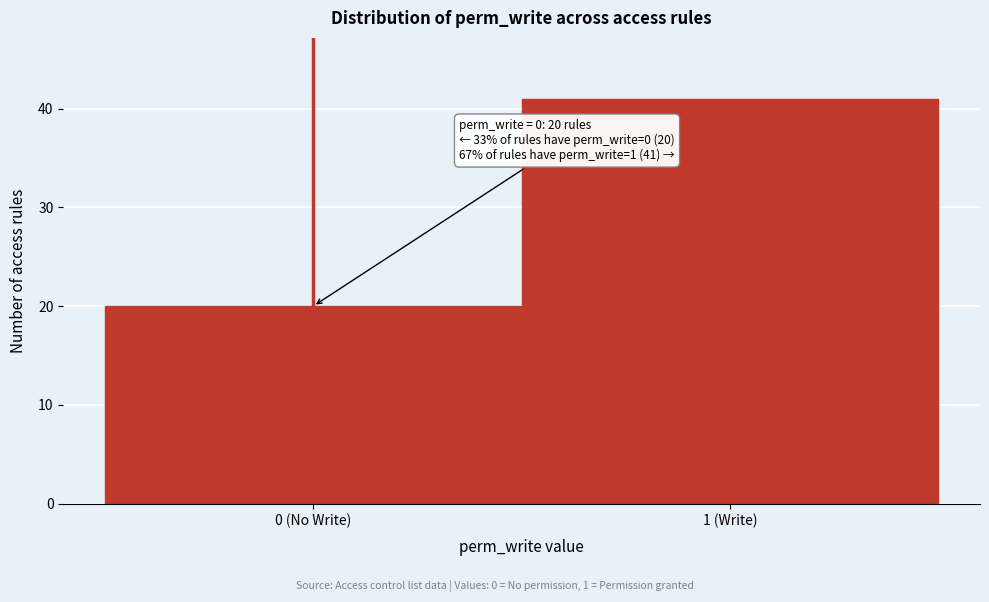

Reading left to right, what are all the values shown in this chart?

20	41